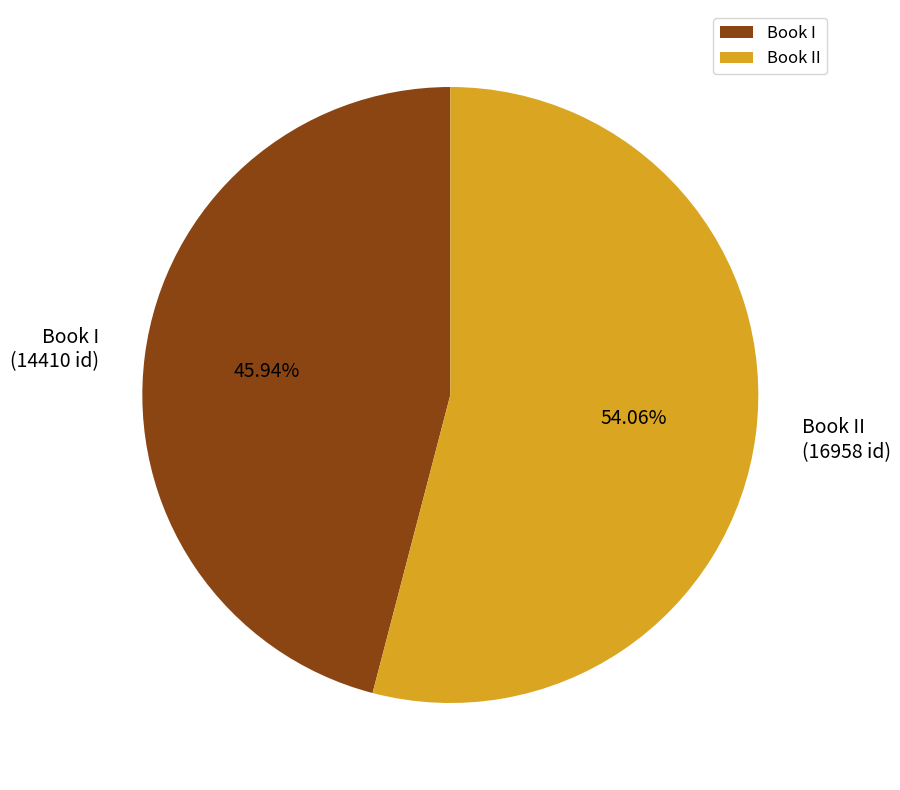

The Book I slice represents 46% of the pie. True or false?

True